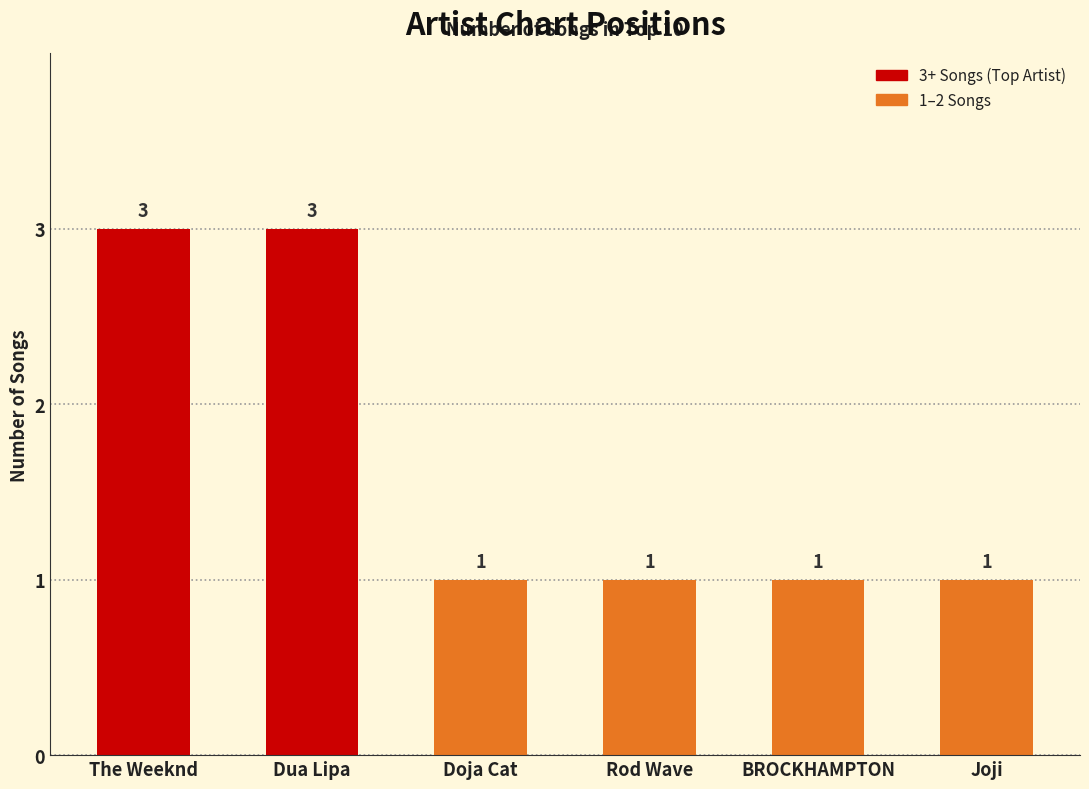

What is the label of the 3rd bar from the right?

Rod Wave